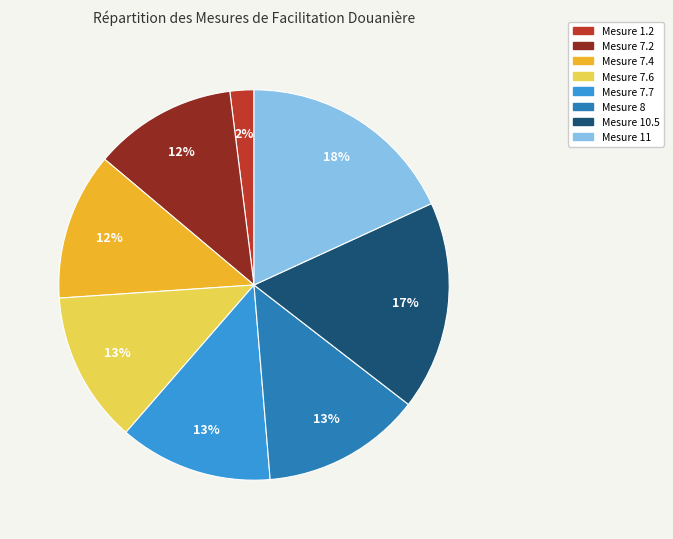

Is there any slice that represents more than half of the pie?

No